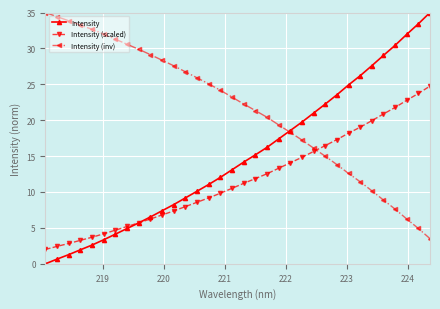

Which series has the largest range (max minus min)?

Intensity